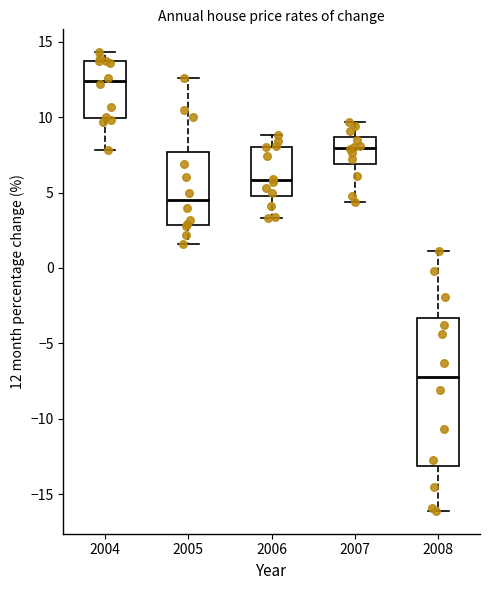

Reading left to right, transcribe this box plot: for each box, give where its median line is, the range the box spans, and where its two whiskers end, as read against the y-axis. The values are not printed on the chart, so give them approximately, as read against the axis.

2004: median 12.5, box 10.0 to 13.5, whiskers 8.0 to 14.5
2005: median 4.5, box 3.0 to 7.5, whiskers 1.5 to 12.5
2006: median 6.0, box 5.0 to 8.0, whiskers 3.5 to 9.0
2007: median 8.0, box 7.0 to 8.5, whiskers 4.5 to 9.5
2008: median -7.0, box -13.0 to -3.5, whiskers -16.0 to 1.0